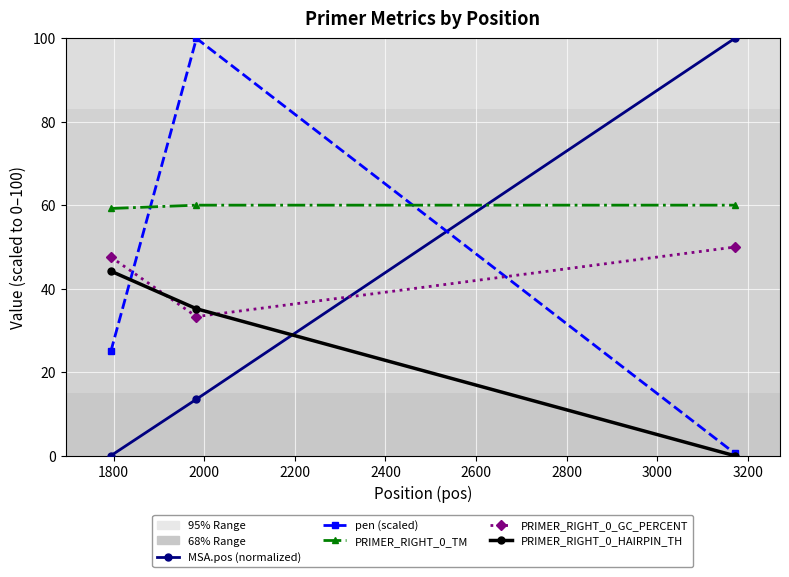

What is the value of the PRIMER_RIGHT_0_HAIRPIN_TH point at the 2nd from the left?

35.2